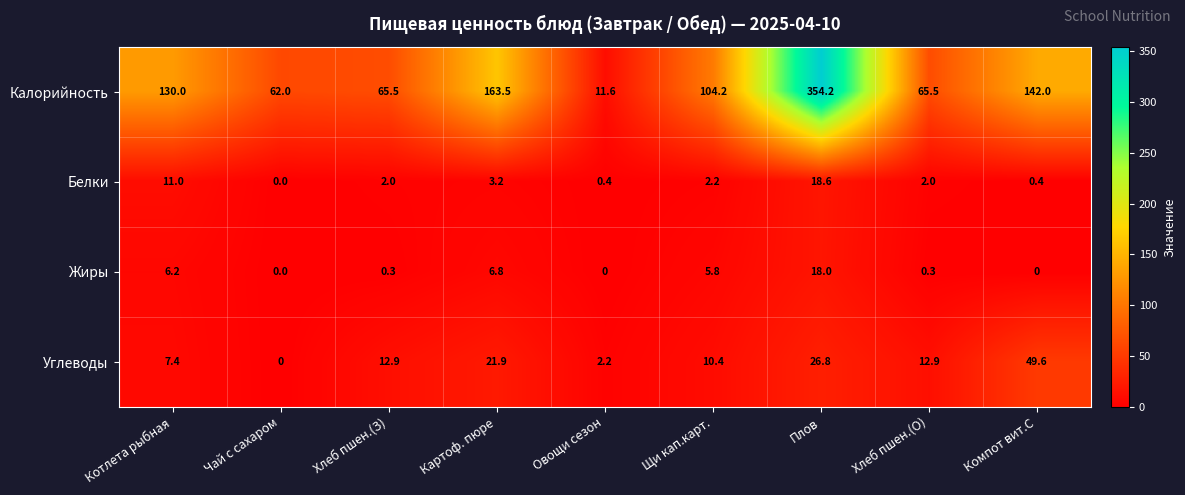

At which category is the sum across all series the highest?

Плов